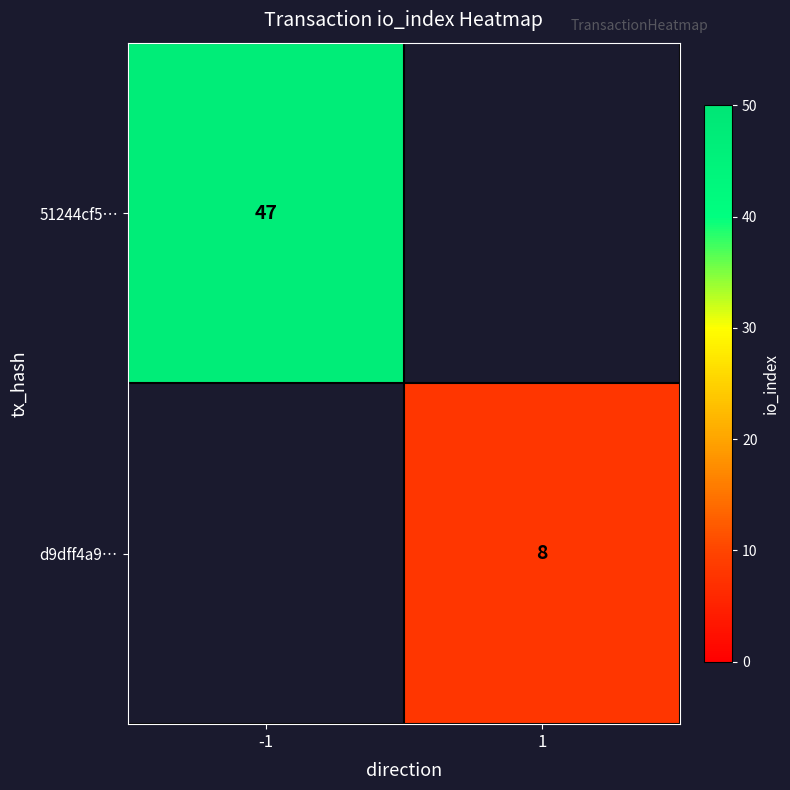

Is it true that 51244cf5… equals 29 at -1?

False